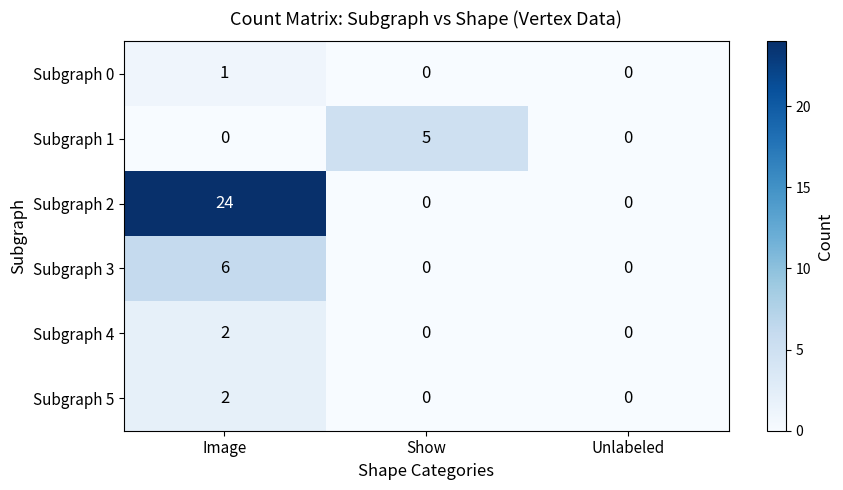

Which series has the largest range (max minus min)?

Subgraph 2